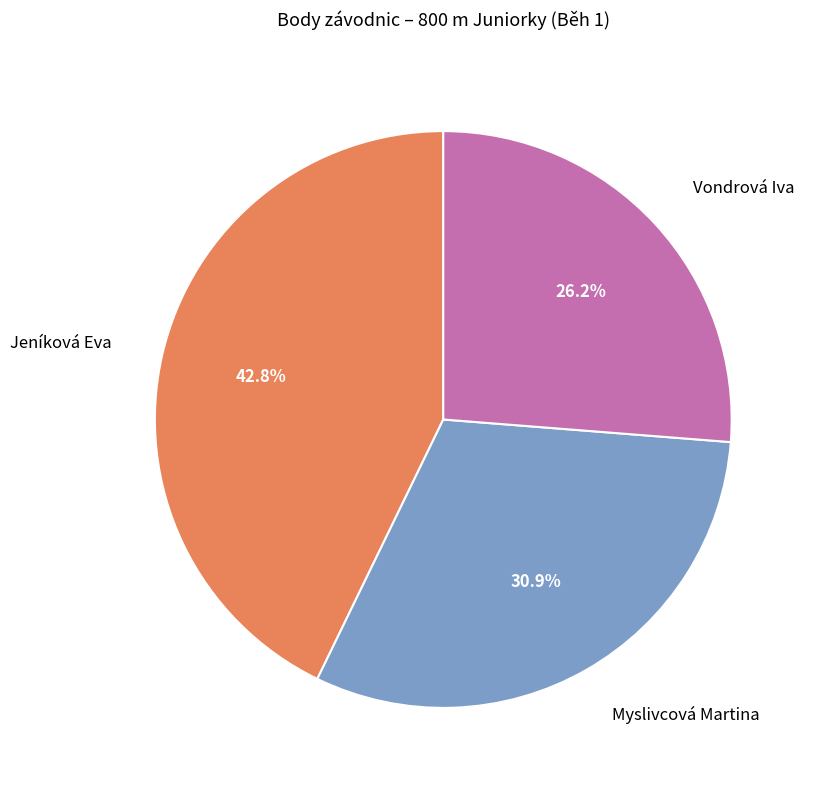

To the nearest percent, what percentage of the pie is Vondrová Iva?

26%